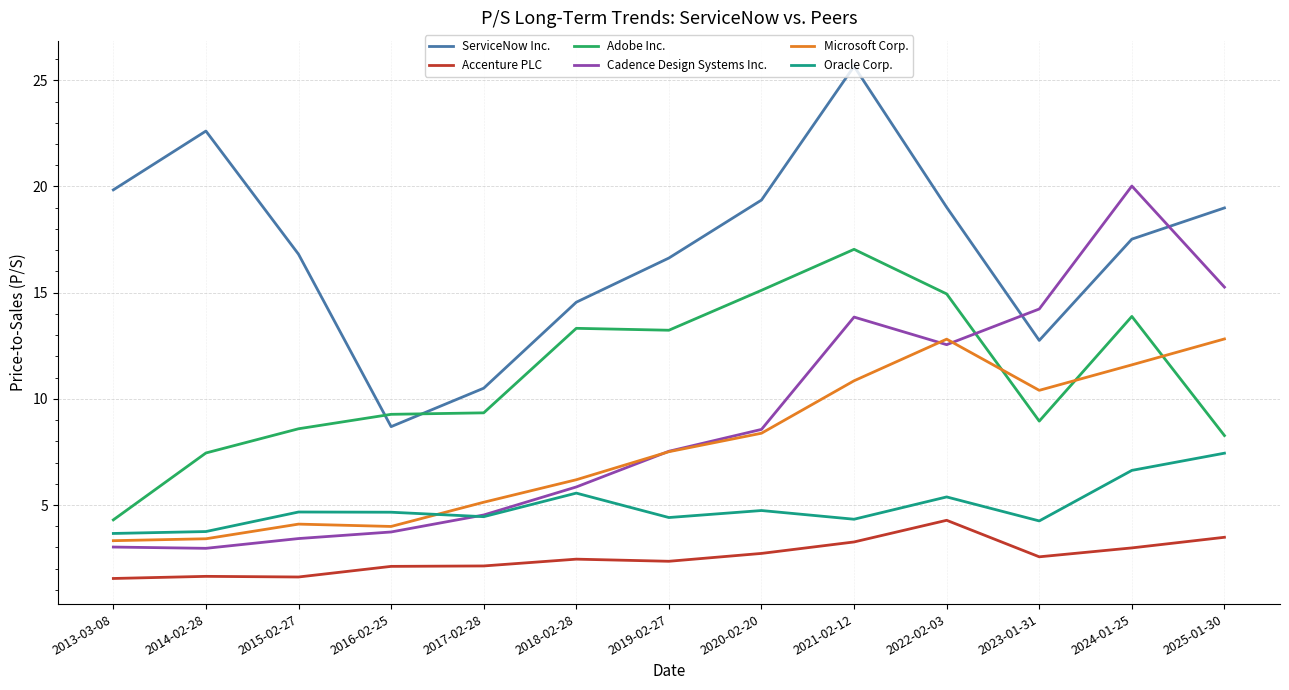

In Accenture PLC, how many points are higher than both neighbors (excluding endpoints)?

3